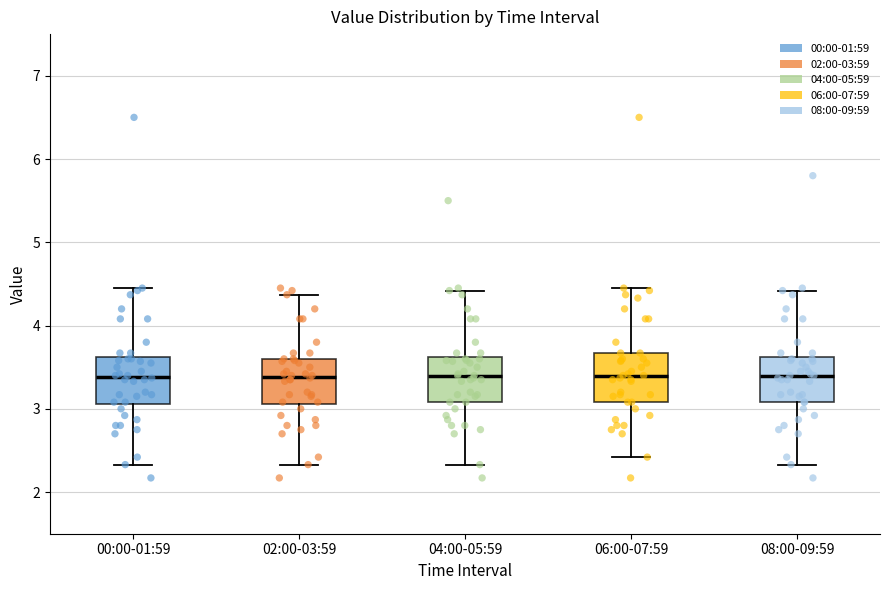

Where does the lower whisker of the box for 08:00-09:59 end on the y-axis? The values are not printed on the chart, so give them approximately, as read against the axis.

2.3